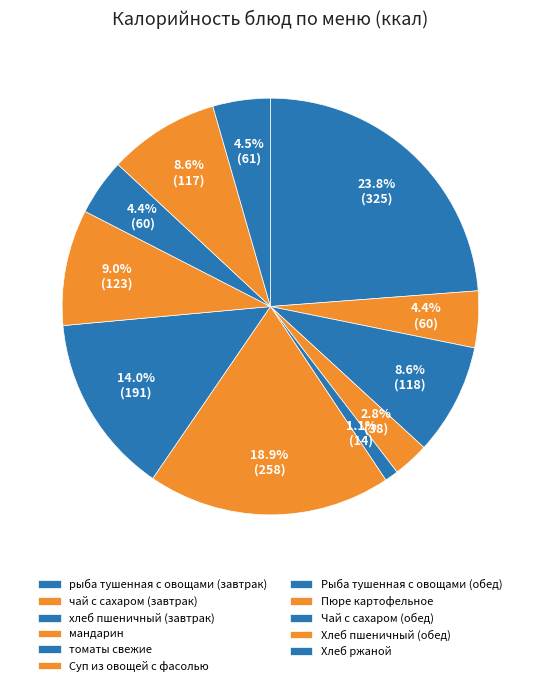

Between рыба тушенная с овощами (завтрак) and Пюре картофельное, which is larger?

рыба тушенная с овощами (завтрак)